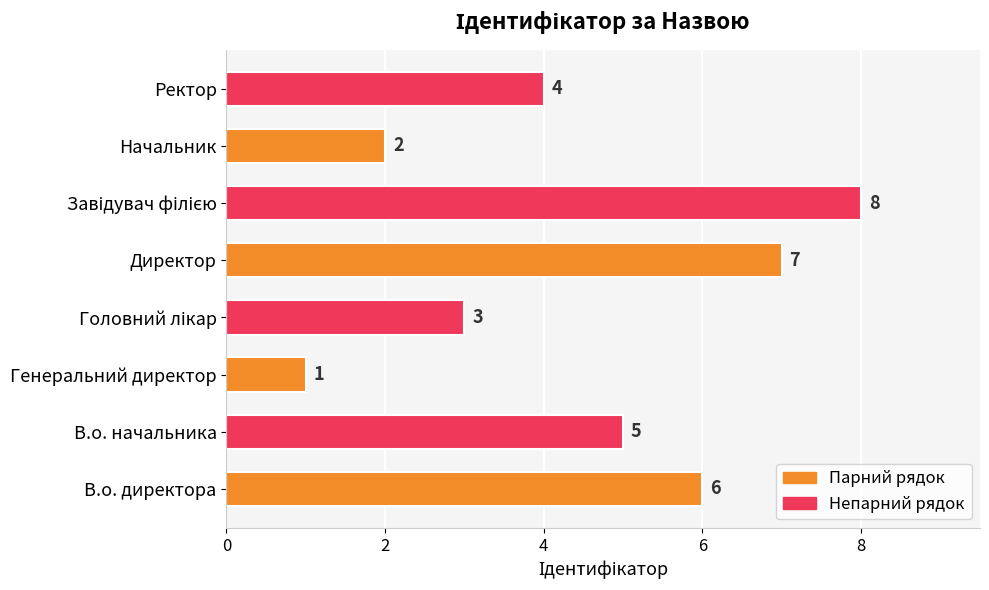

What is the sum of all values?

36